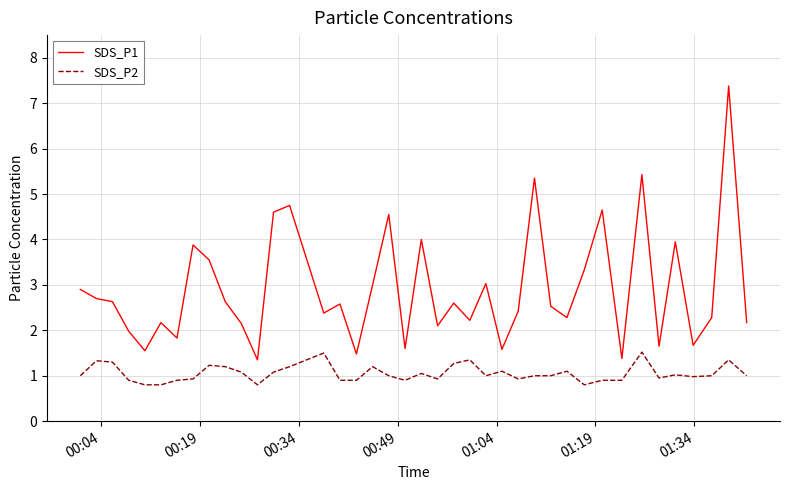

List the series in order of their peak value, lowest first.

SDS_P2, SDS_P1